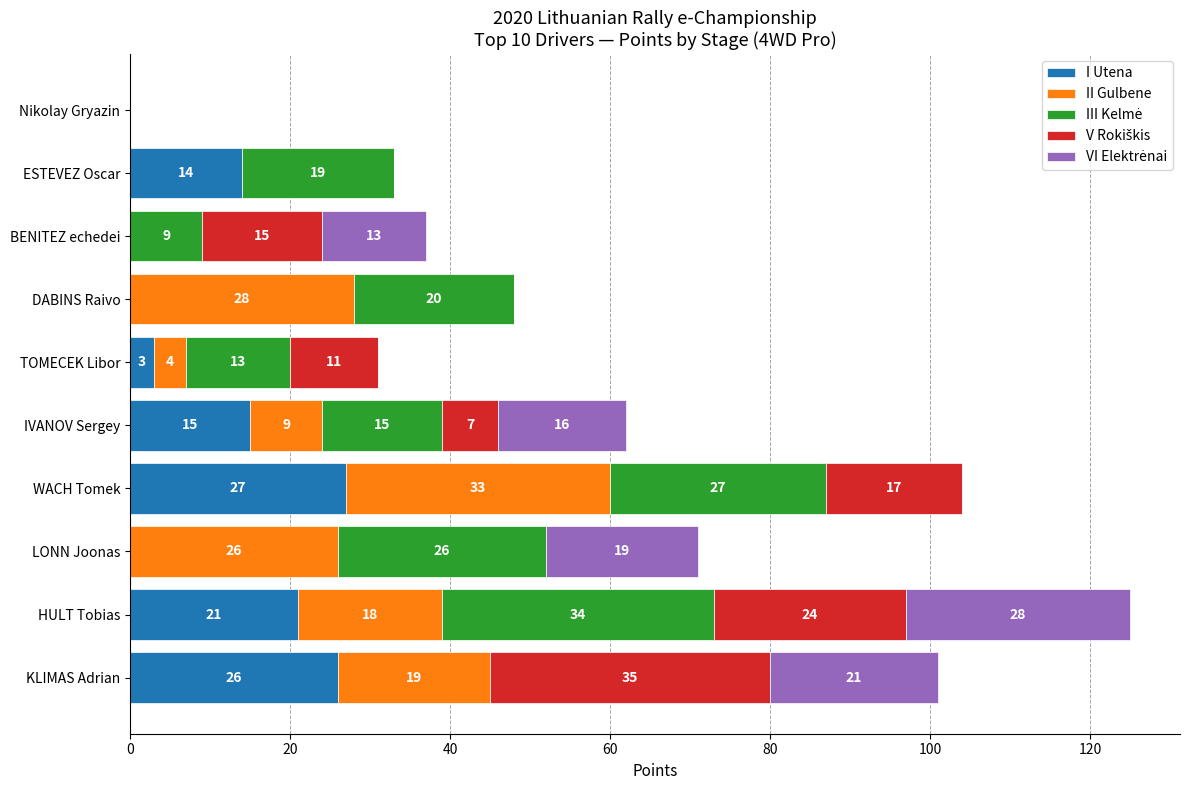

Is it true that I Utena equals 14 at ESTEVEZ Oscar?

True